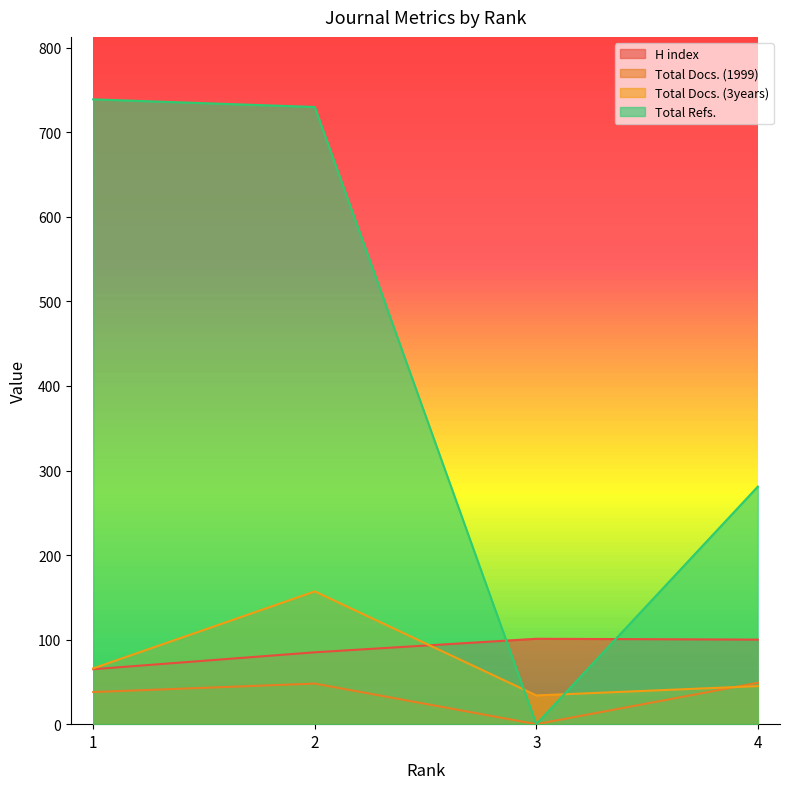

How many times do Total Docs. (1999) and Total Docs. (3years) cross each other?

1